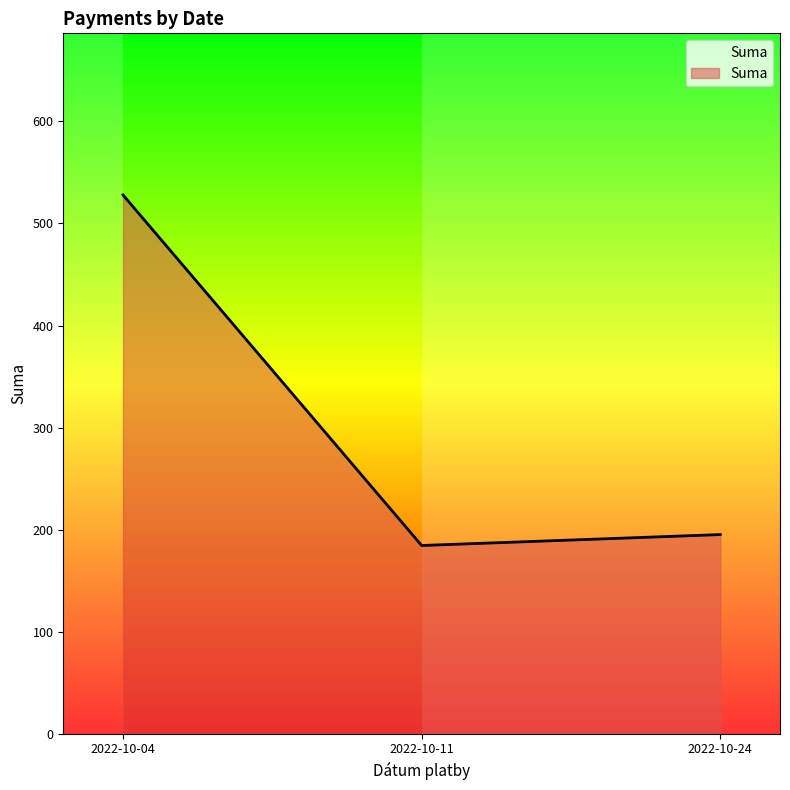

What is the approximate value at 2022-10-11?

184.4